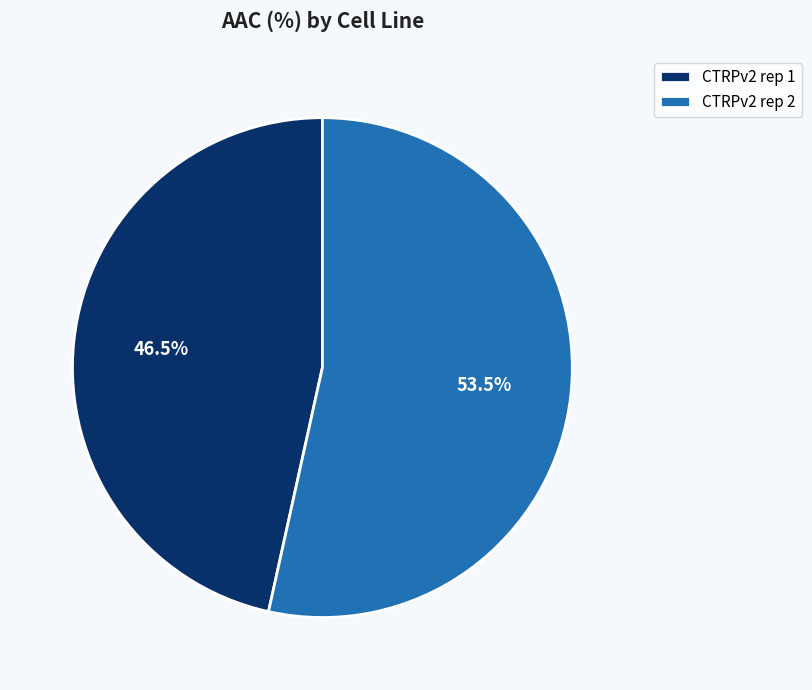

Between CTRPv2 rep 1 and CTRPv2 rep 2, which is larger?

CTRPv2 rep 2